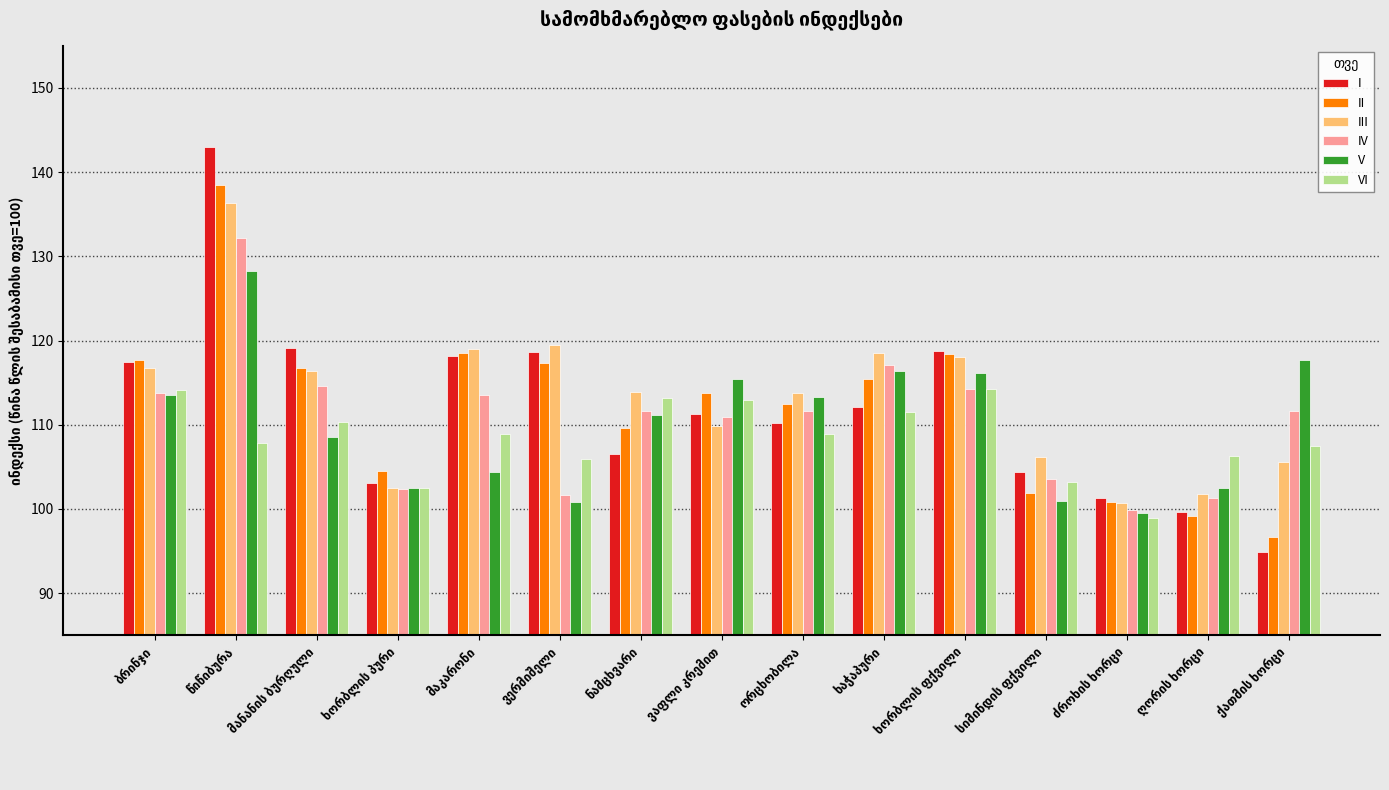

What is the value of the V bar at the 14th from the left?

102.5